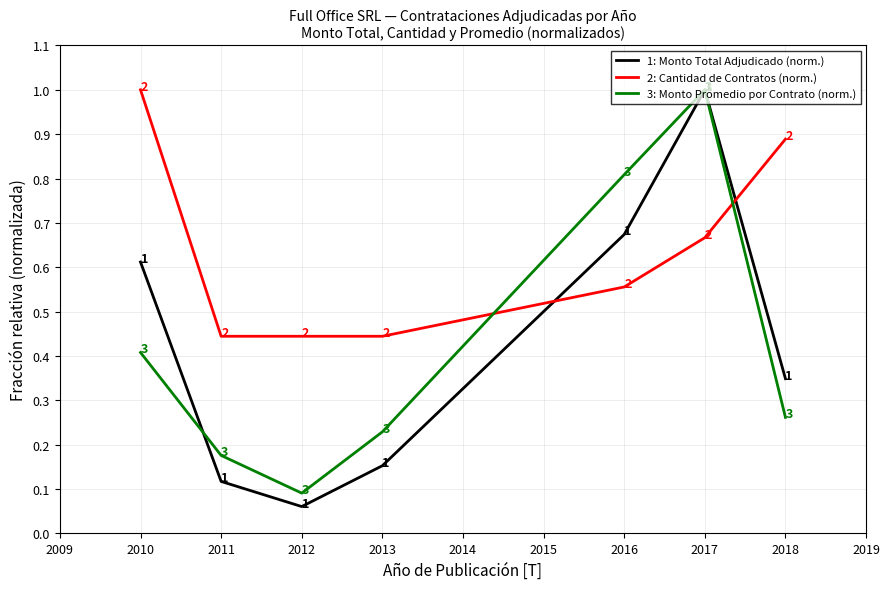

Which series ends up on top after the final intersection of 2: Cantidad de Contratos (norm.) and 1: Monto Total Adjudicado (norm.)?

2: Cantidad de Contratos (norm.)